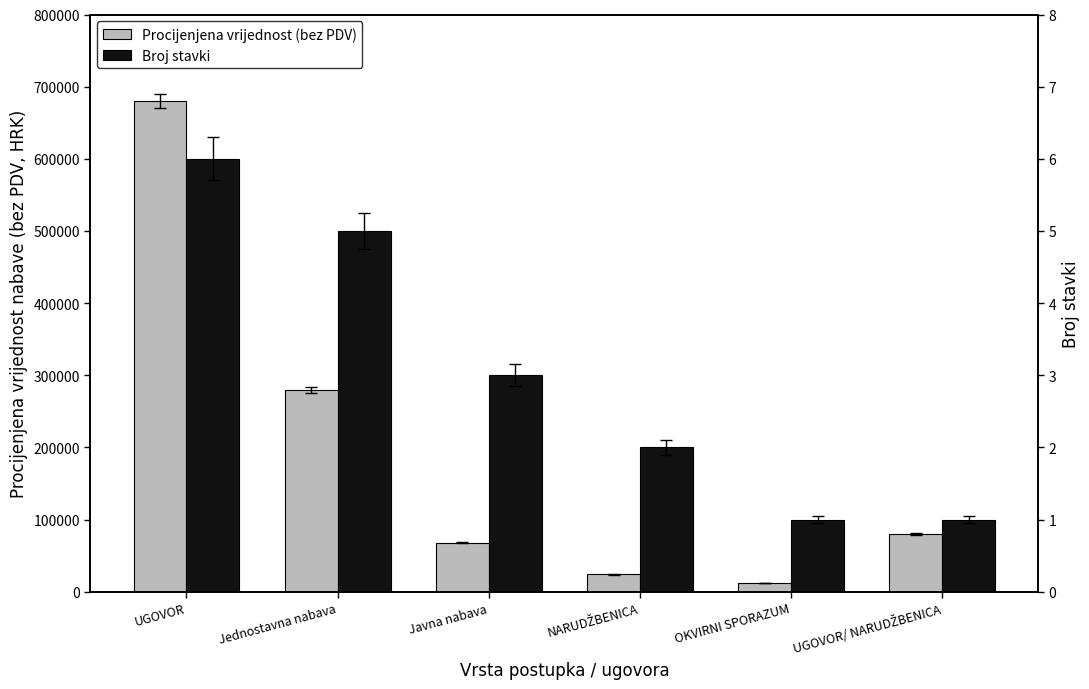

What is the sum of the Broj stavki values at OKVIRNI SPORAZUM and UGOVOR/ NARUDŽBENICA?

2